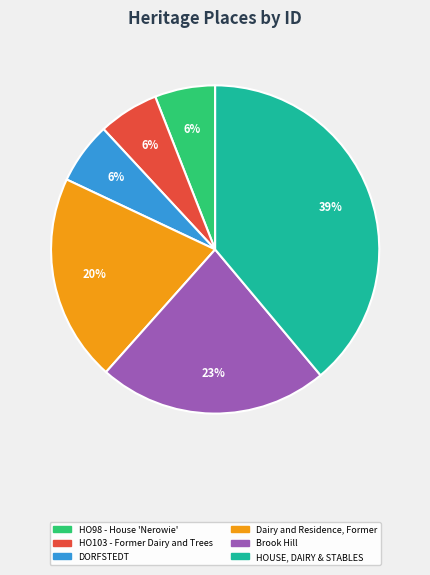

The Dairy and Residence, Former slice represents 9% of the pie. True or false?

False